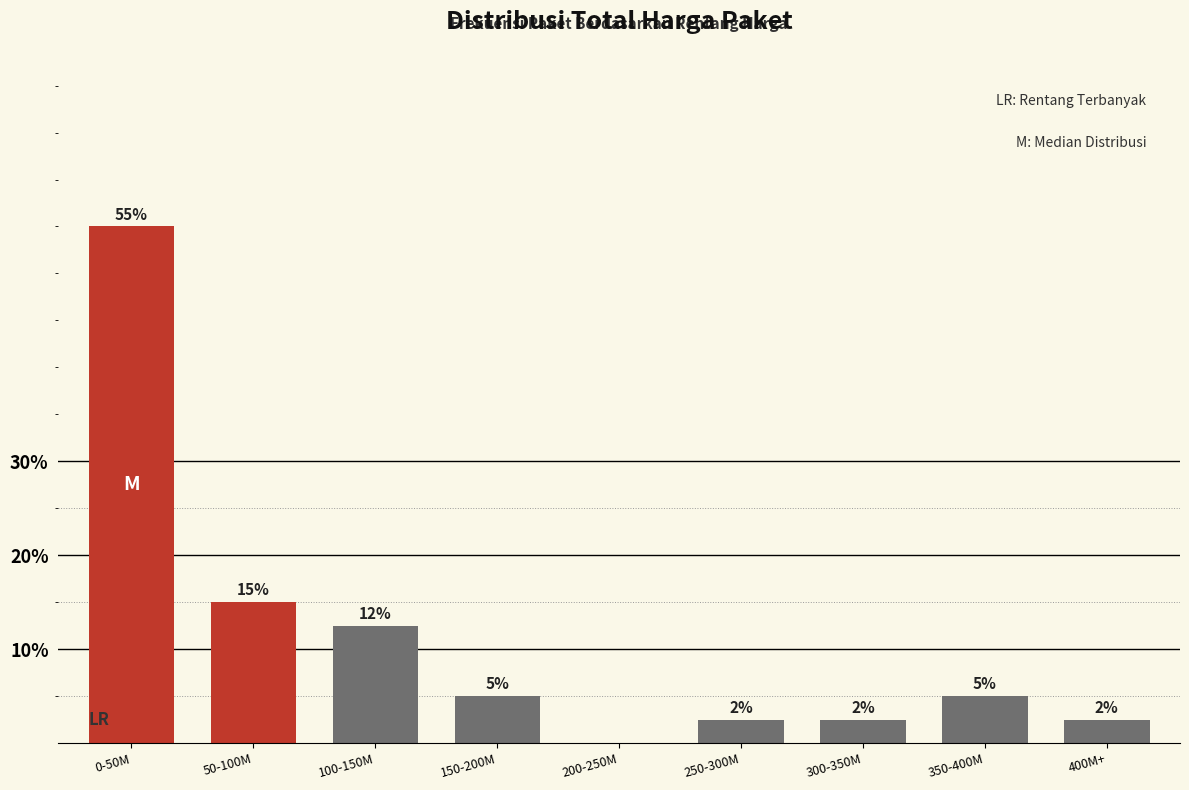

Which label corresponds to the largest value in the chart?

0-50M